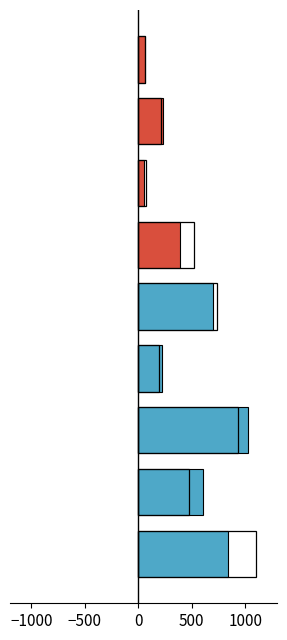

How many distinct data groups are displayed?

2